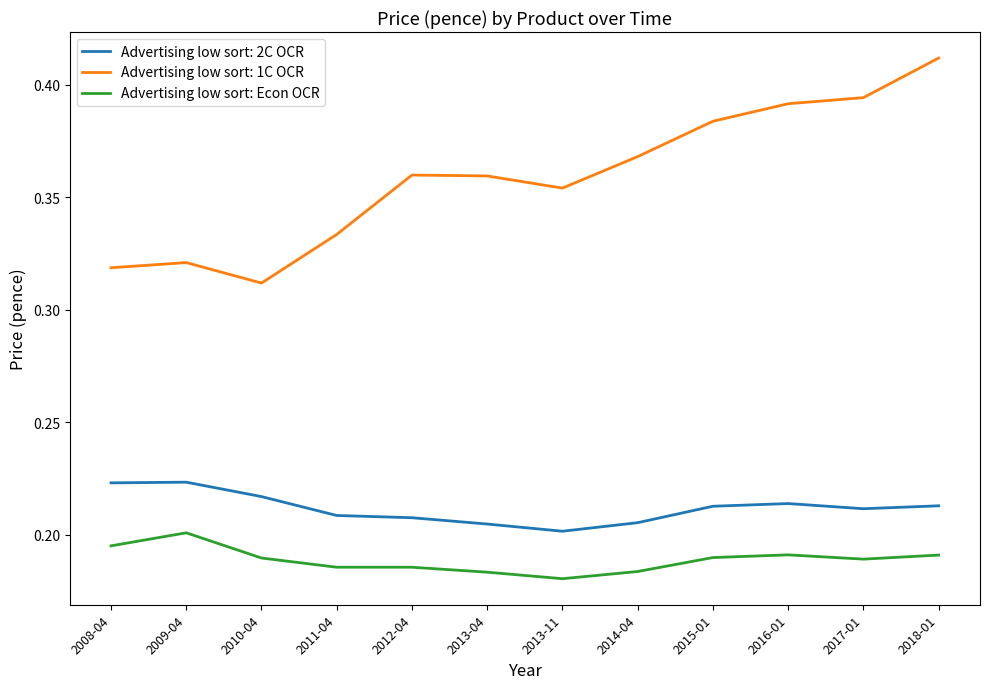

Which category has the highest value in the Advertising low sort: 1C OCR series?

2018-01